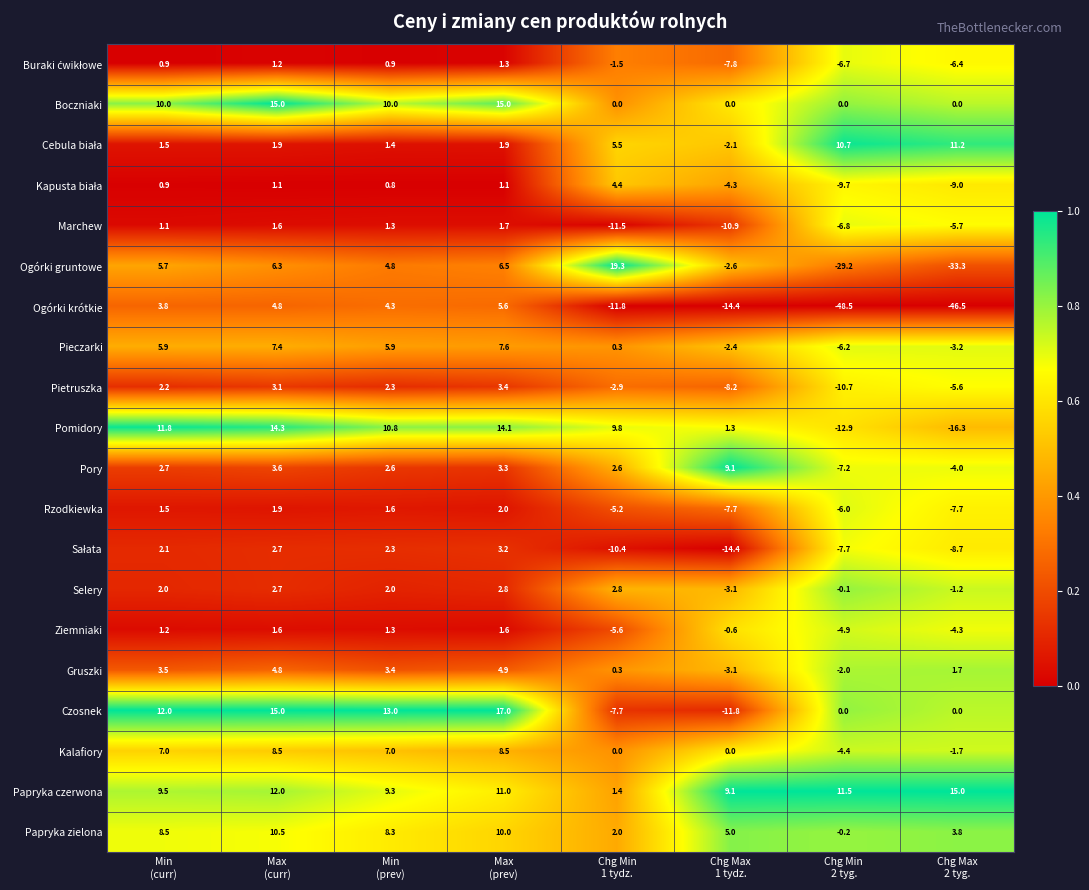

At which category is the sum across all series the highest?

Max
(prev)